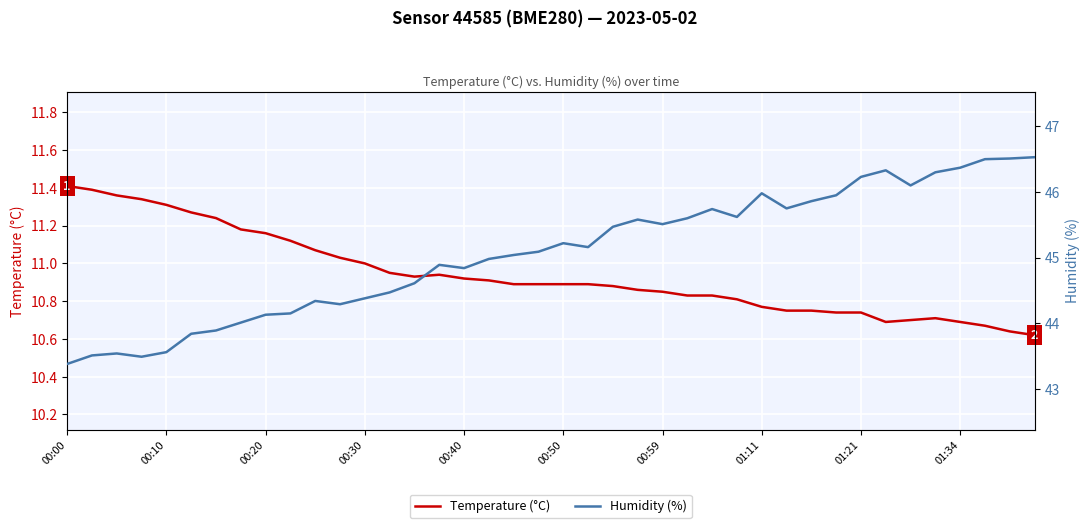

Rank the series at 11 from highest to lowest value.

Humidity (%), Temperature (°C)